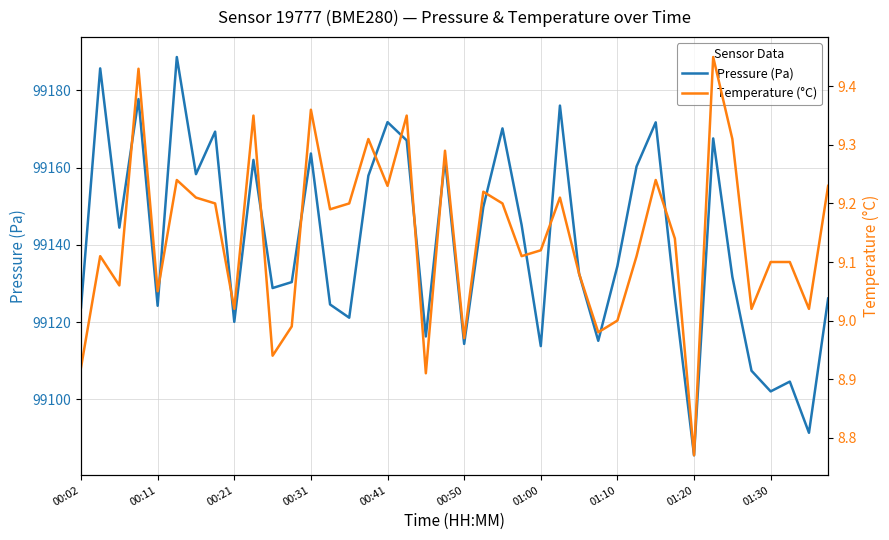

Which series changed the most between 00:11 and 11?

pressure